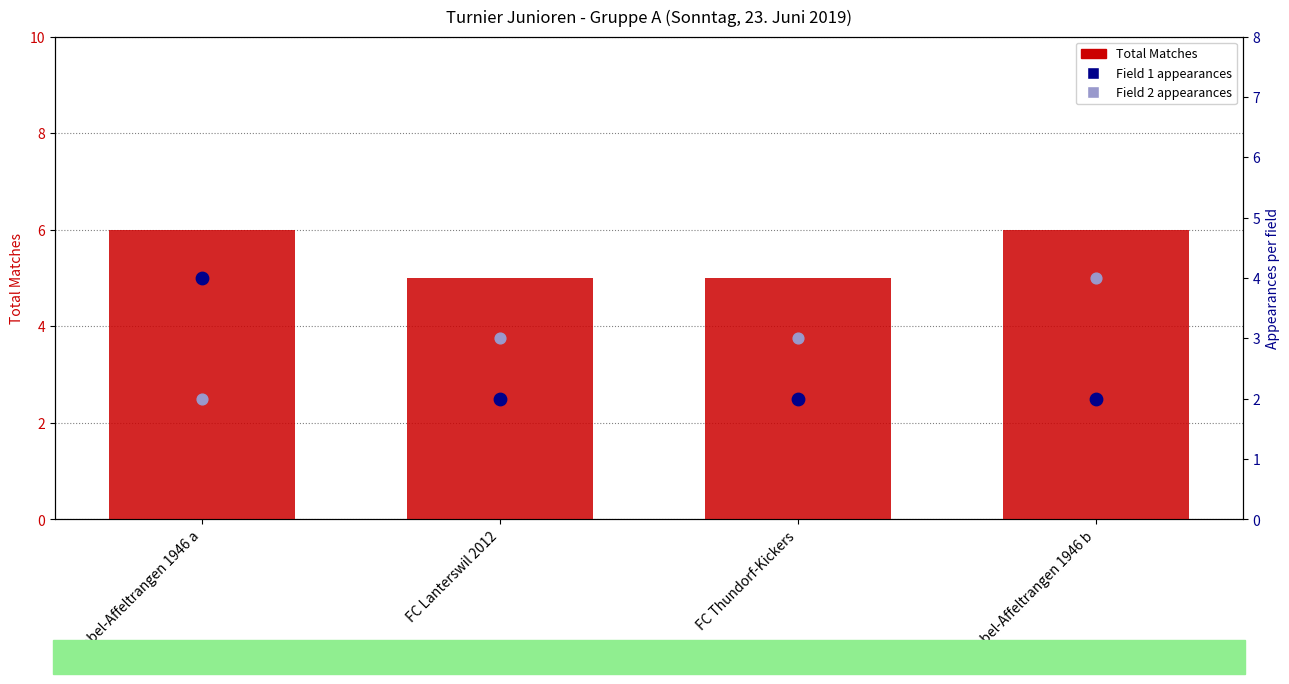

At which category is the sum across all series the highest?

FC Tobel-Affeltrangen 1946 a